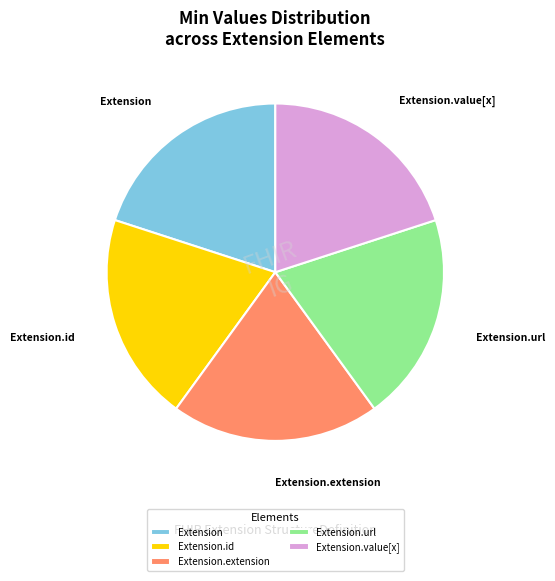

Is Extension.value[x] the majority of the pie?

No